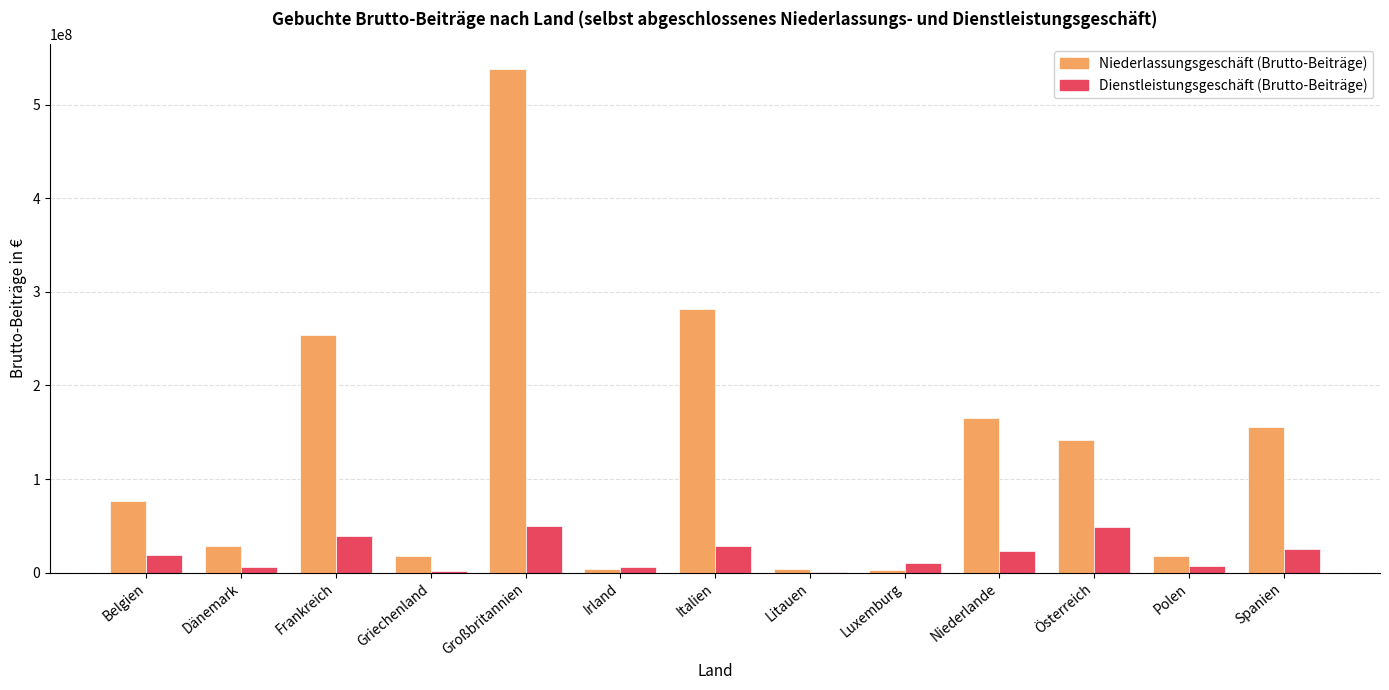

Which series has the largest total across all categories?

Niederlassungsgeschäft (Brutto-Beiträge)